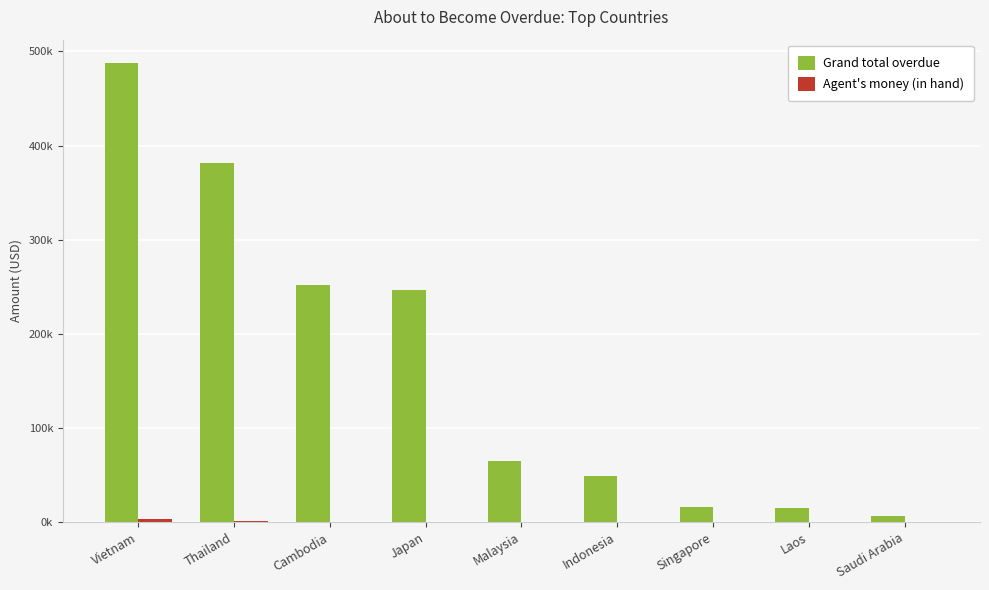

Which series has the widest spread of values?

Grand total overdue